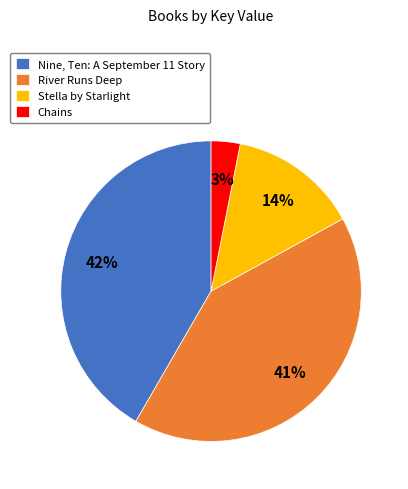

Combined, do River Runs Deep and Stella by Starlight account for over 50%?

Yes